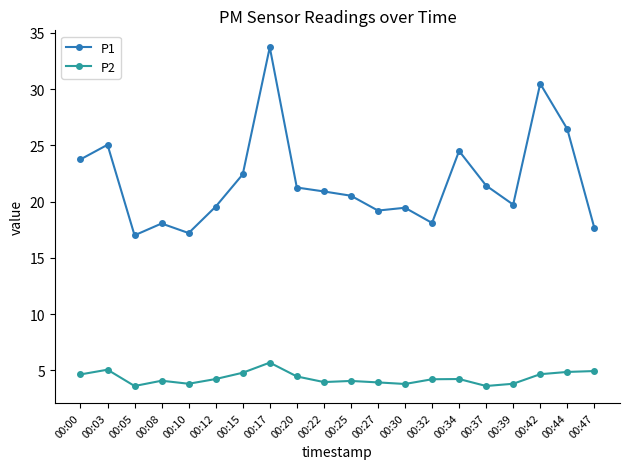

What are all the series names shown in the legend?

P1, P2